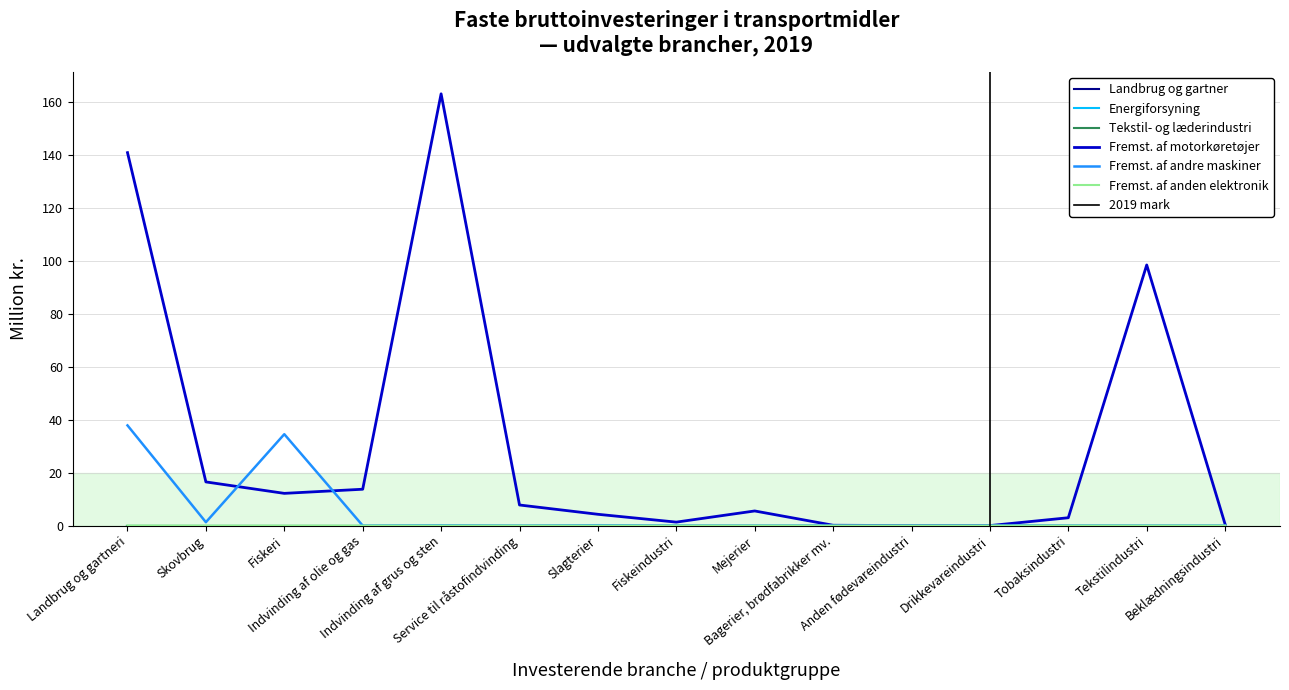

At which label does Fremst. af motorkøretøjer reach its minimum?

Anden fødevareindustri